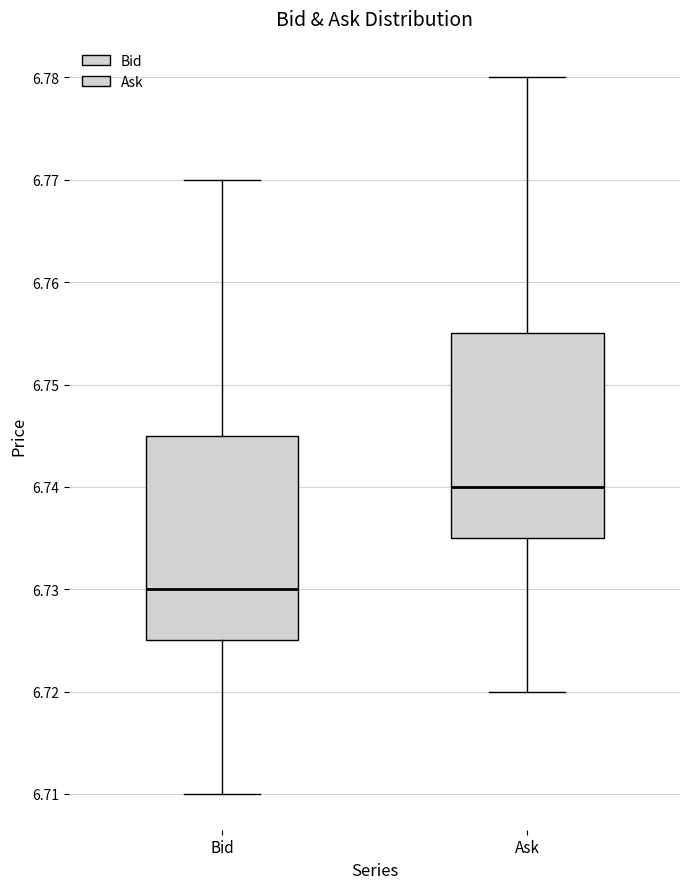

Where is the upper edge of the box for Bid on the y-axis? The values are not printed on the chart, so give them approximately, as read against the axis.

6.745